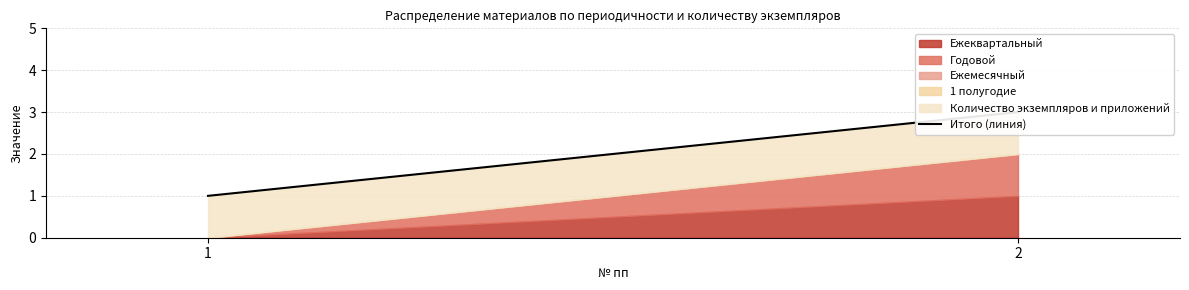

Reading left to right, list all the values displayed in this chart.

1=1	2=3